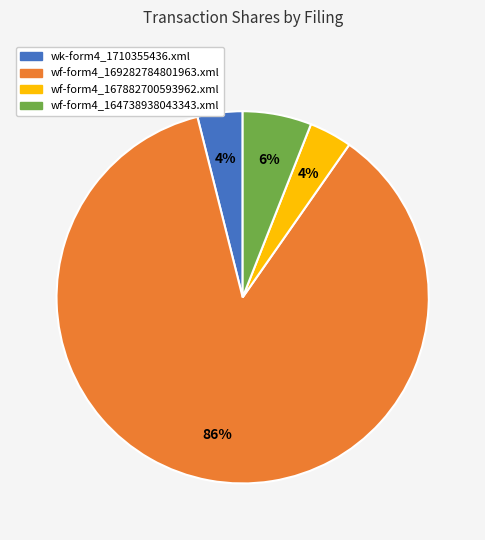

How many segments does this pie chart have?

4